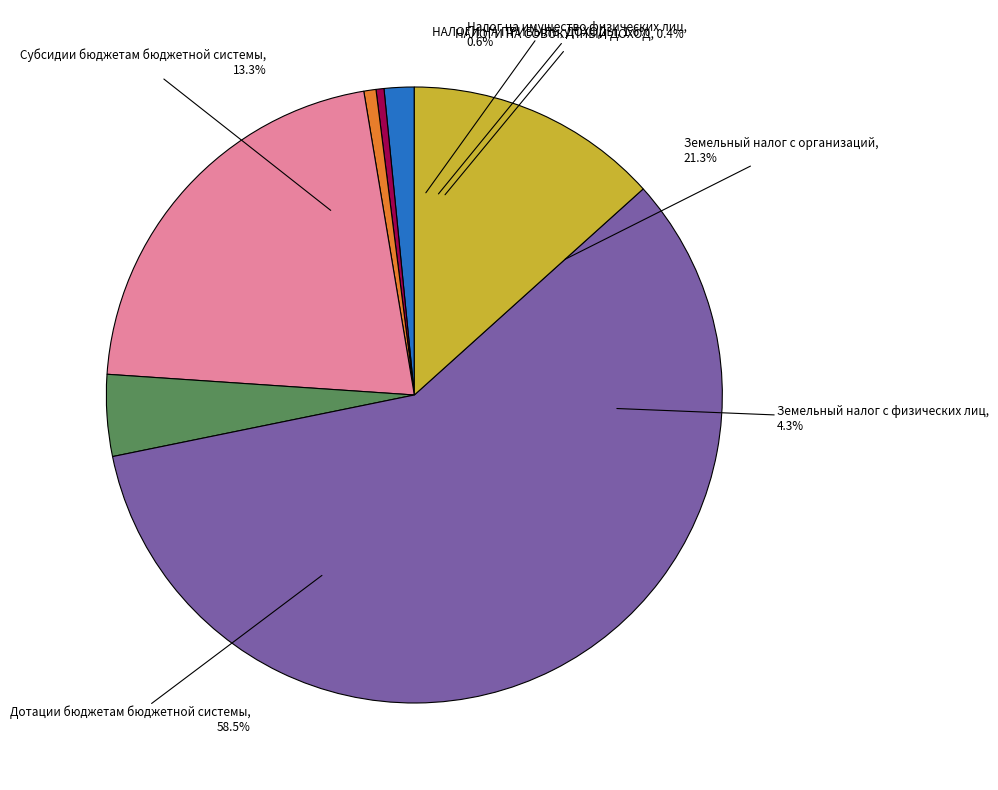

How many segments does this pie chart have?

7